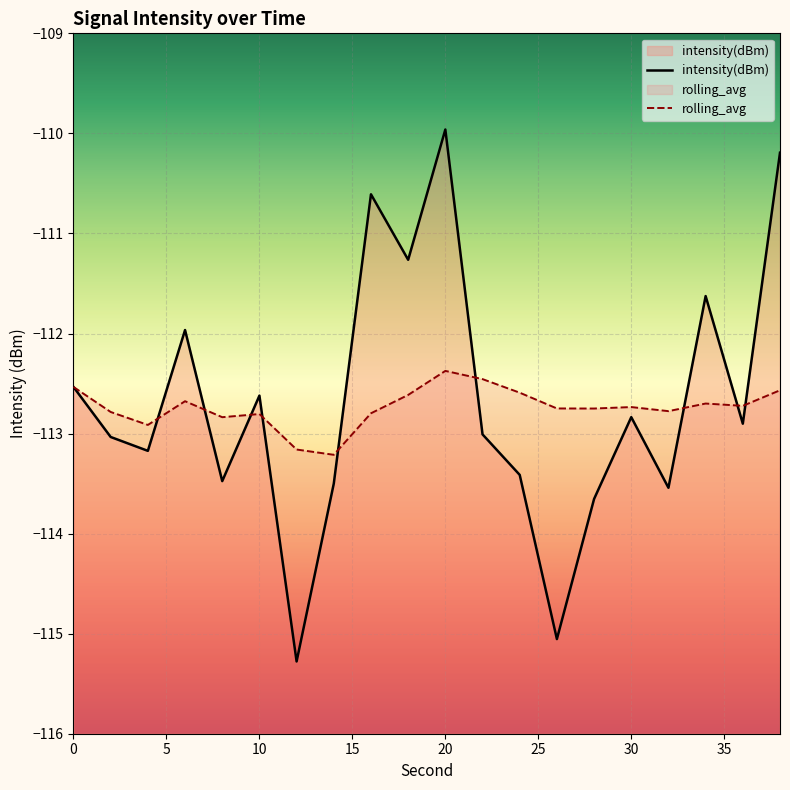

At 30, list the series in order from smallest to largest.

intensity(dBm), rolling_avg